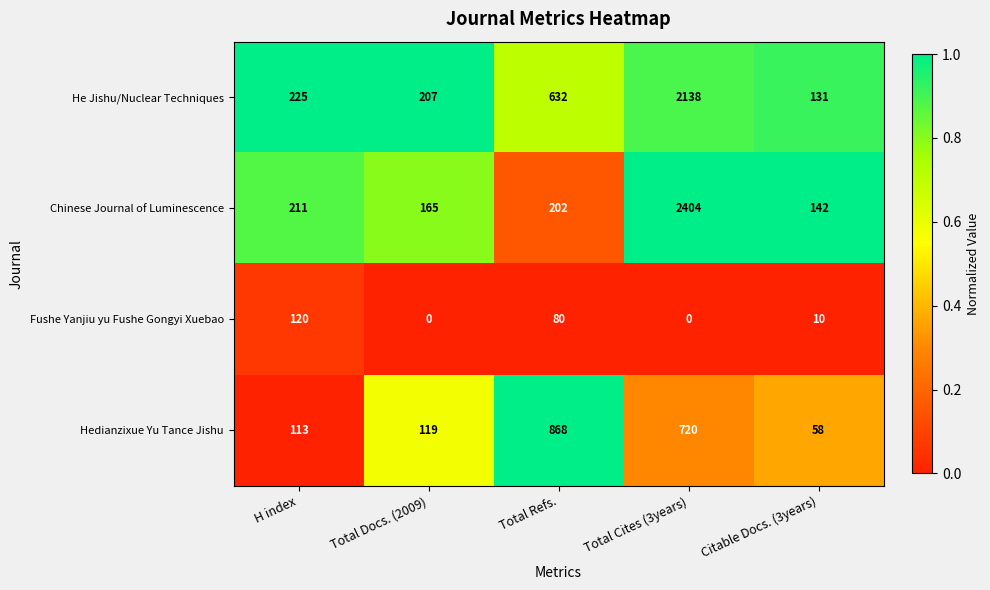

Reading left to right, list all the values displayed in this chart.

He Jishu/Nuclear Techniques: H index=225	Total Docs. (2009)=207	Total Refs.=632	Total Cites (3years)=2138	Citable Docs. (3years)=131
Chinese Journal of Luminescence: H index=211	Total Docs. (2009)=165	Total Refs.=202	Total Cites (3years)=2404	Citable Docs. (3years)=142
Fushe Yanjiu yu Fushe Gongyi Xuebao: H index=120	Total Docs. (2009)=0	Total Refs.=80	Total Cites (3years)=0	Citable Docs. (3years)=10
Hedianzixue Yu Tance Jishu: H index=113	Total Docs. (2009)=119	Total Refs.=868	Total Cites (3years)=720	Citable Docs. (3years)=58